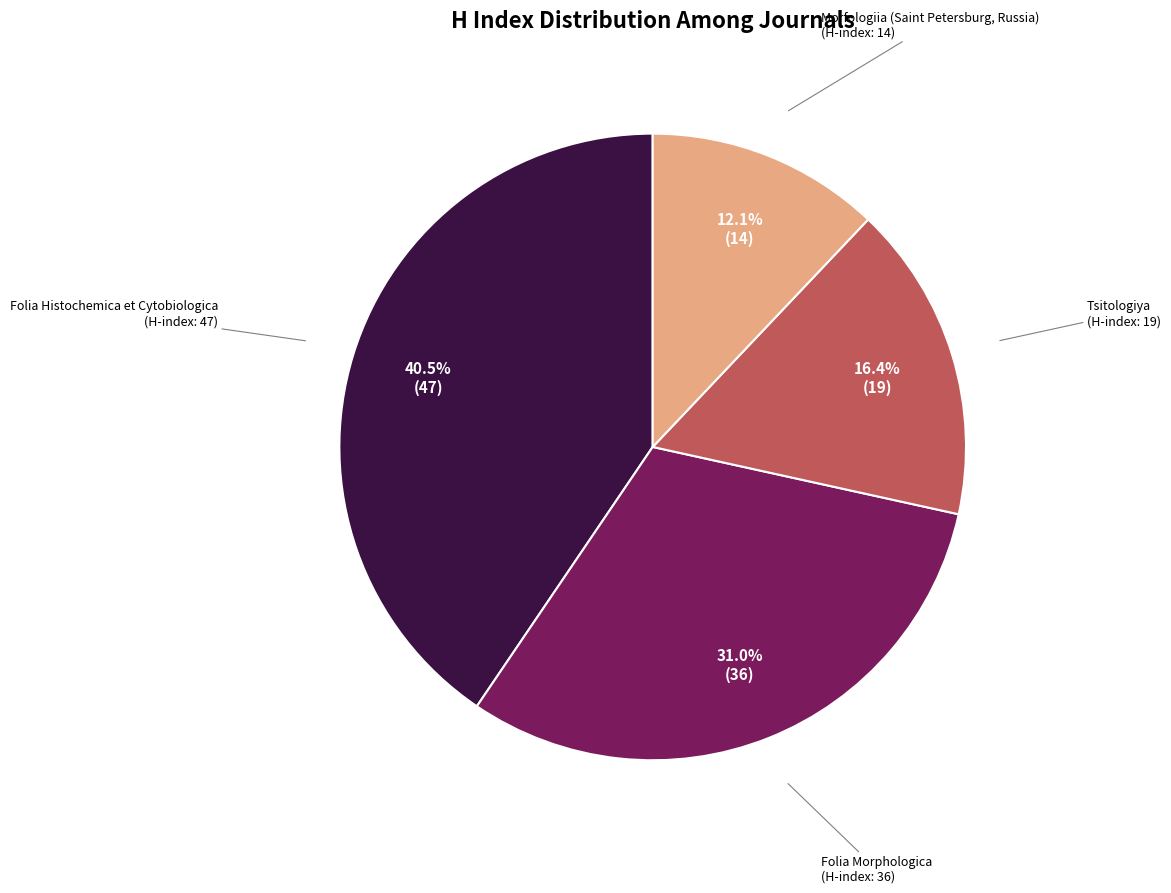

Is there any slice that represents more than half of the pie?

No